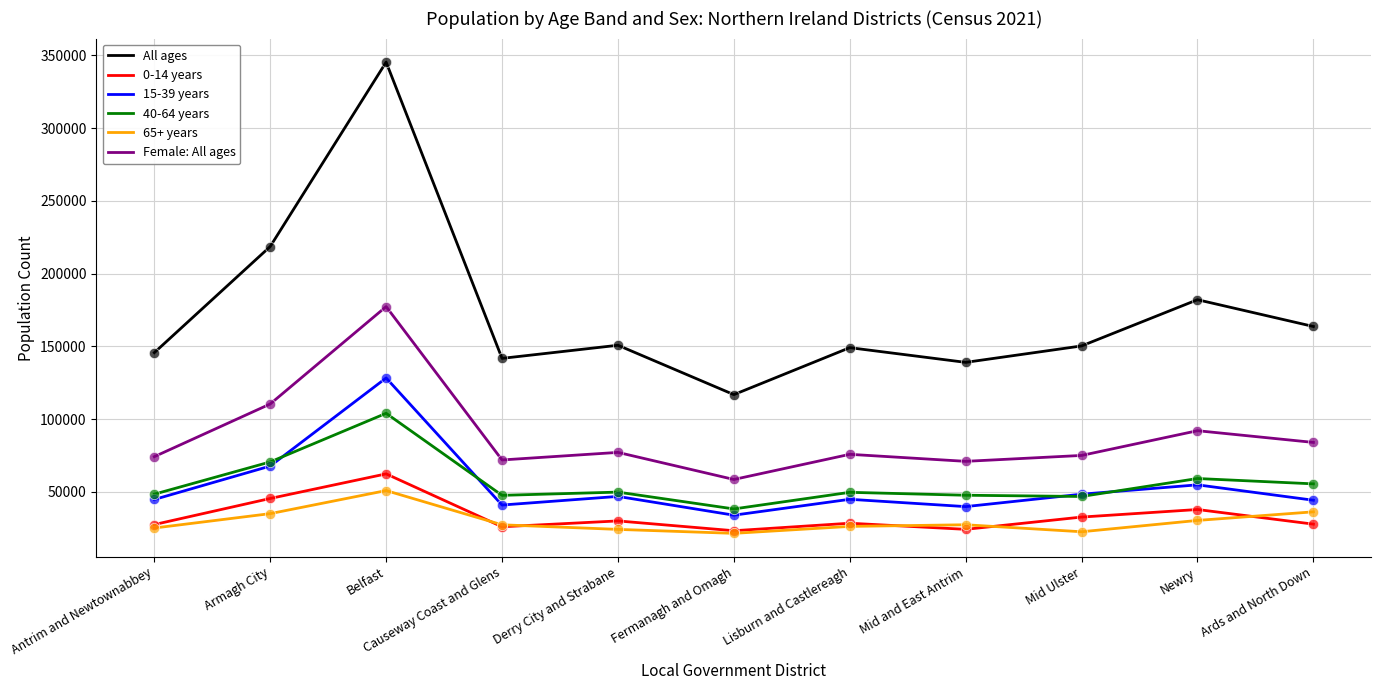

Which series has the largest total across all categories?

All ages